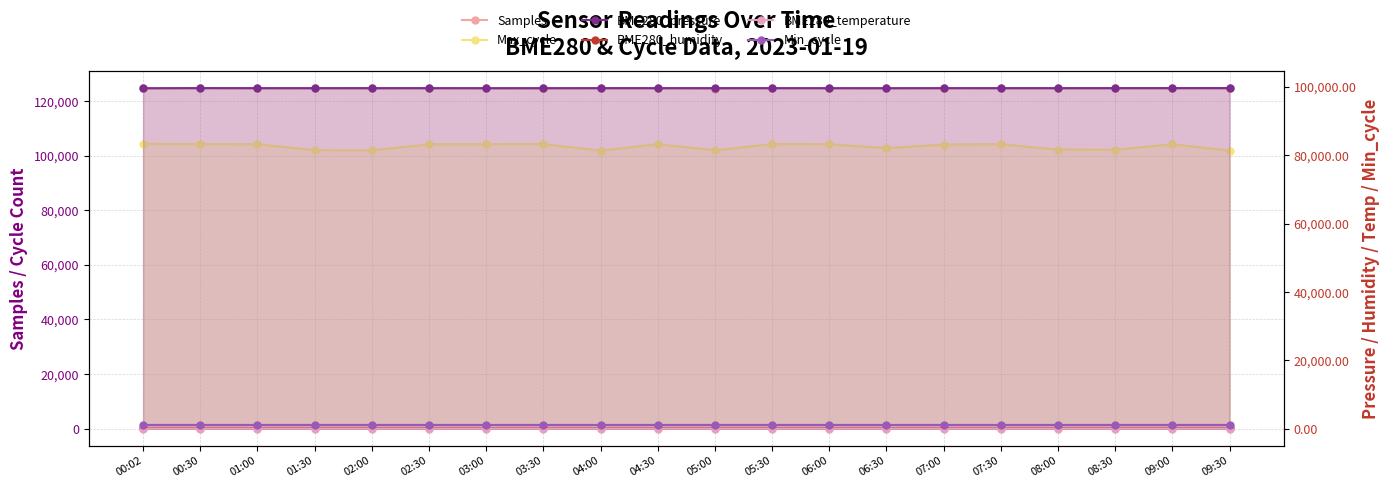

What is the spread (max minus min) of values at 00:30?

124727.7